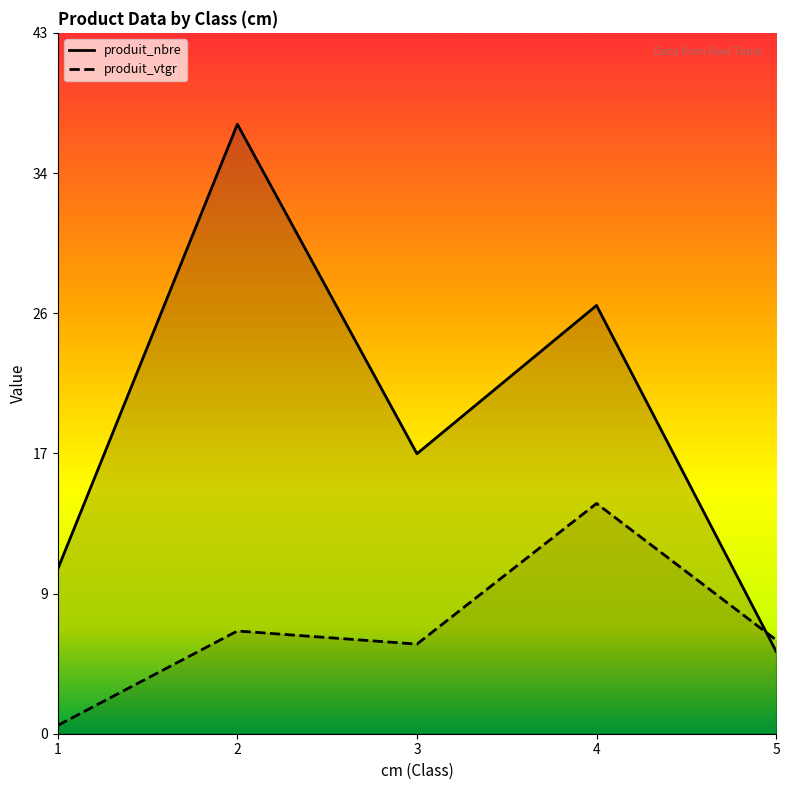

Which series ends up on top after the final intersection of produit_nbre and produit_vtgr?

produit_vtgr